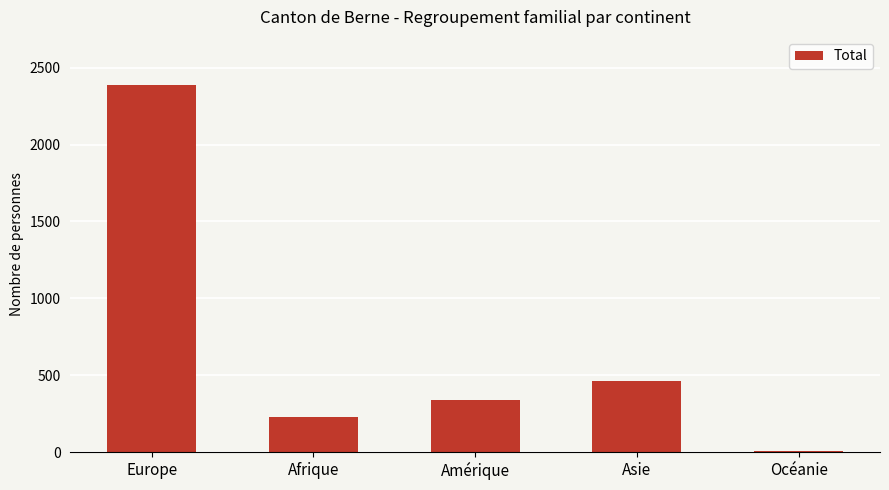

Which category has the lowest value across all series?

Océanie